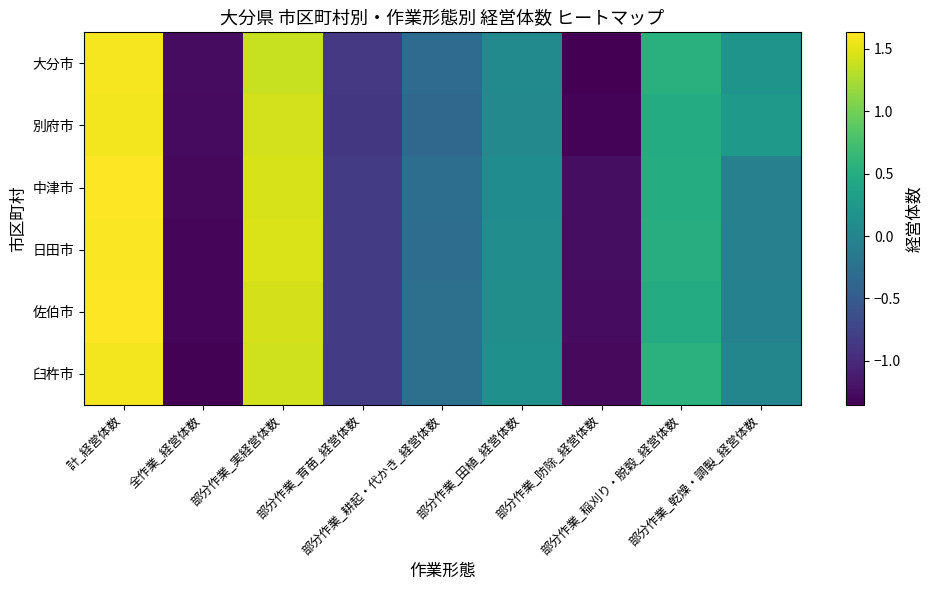

At which category is the sum across all series the highest?

計_経営体数